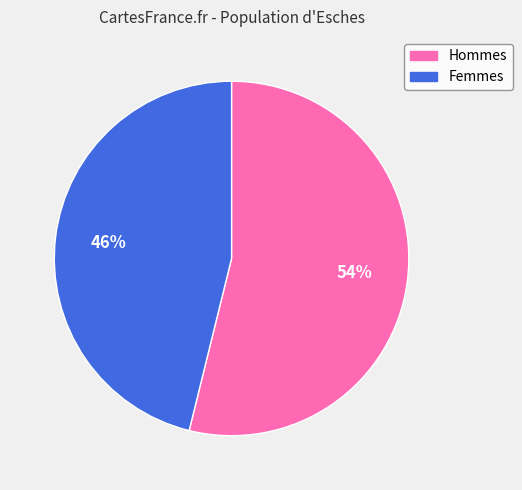

Is there a majority slice in this chart?

Yes